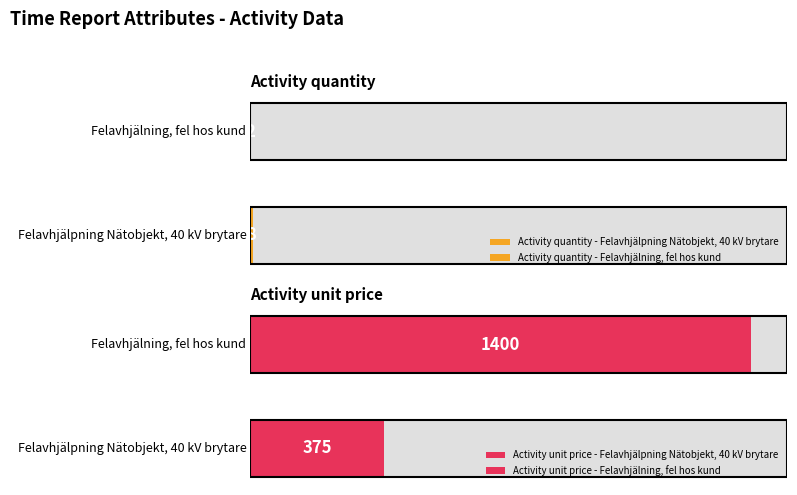

Rank the series at Felavhjälpning Nätobjekt, 40 kV brytare from lowest to highest value.

Activity quantity, Activity unit price